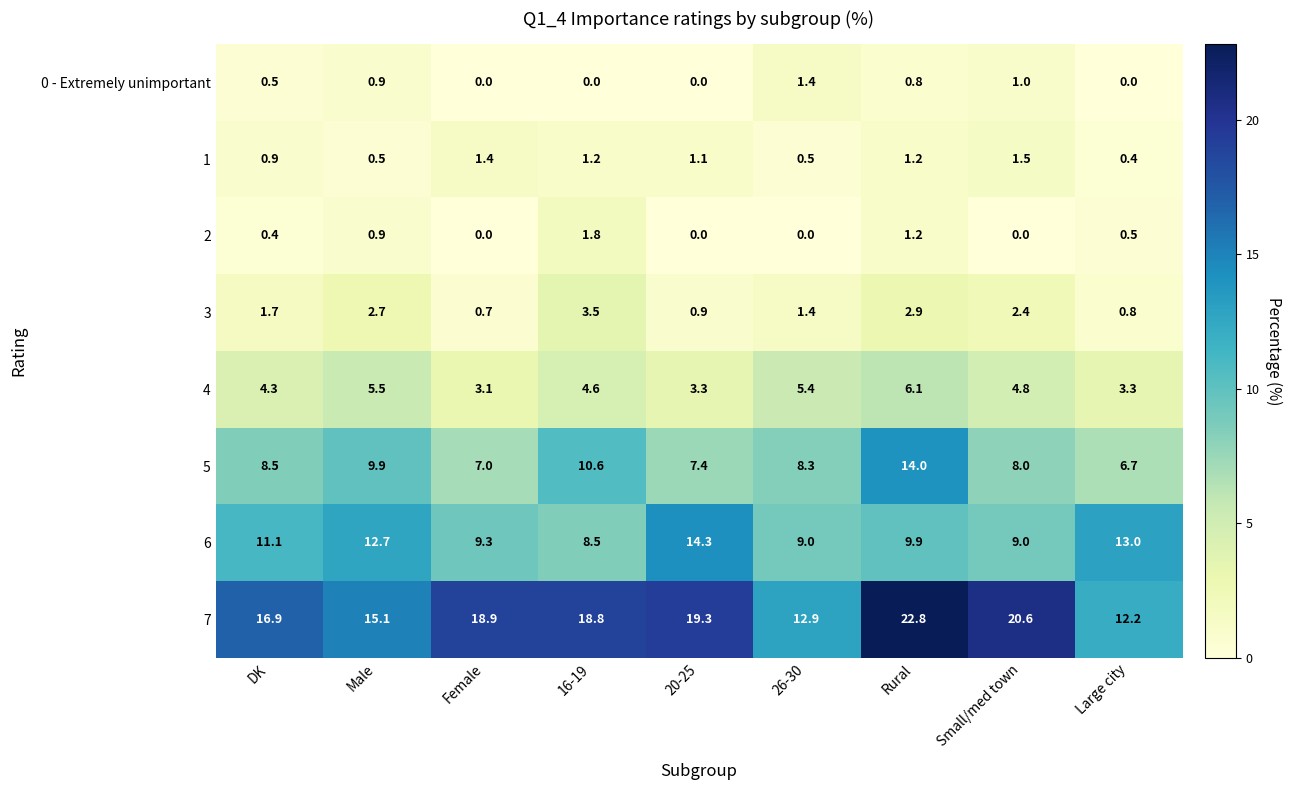

Which series has the widest spread of values?

7